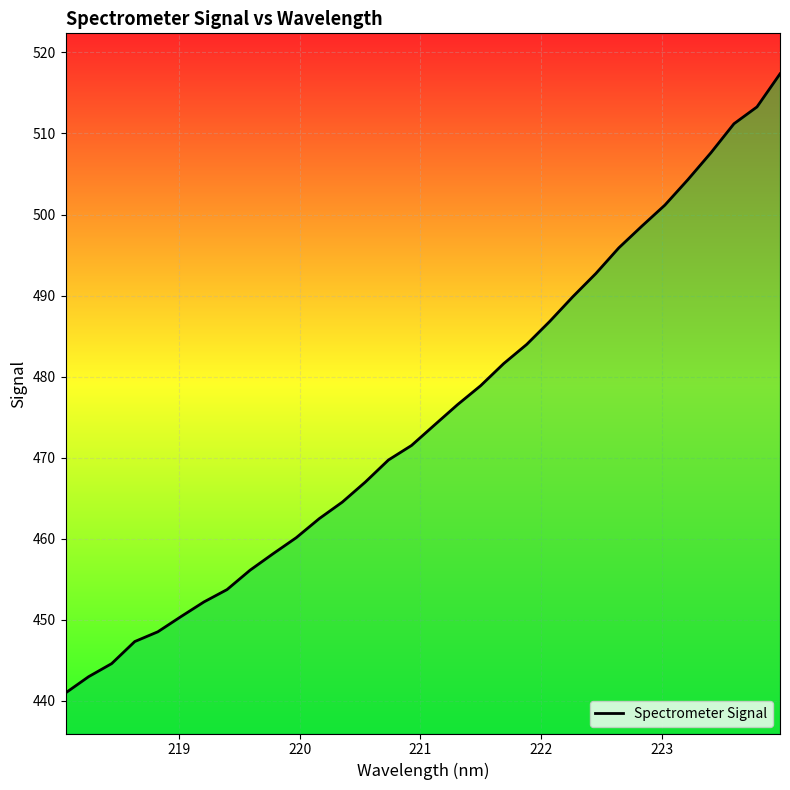

What is the difference between the maximum and minimum values?

76.4